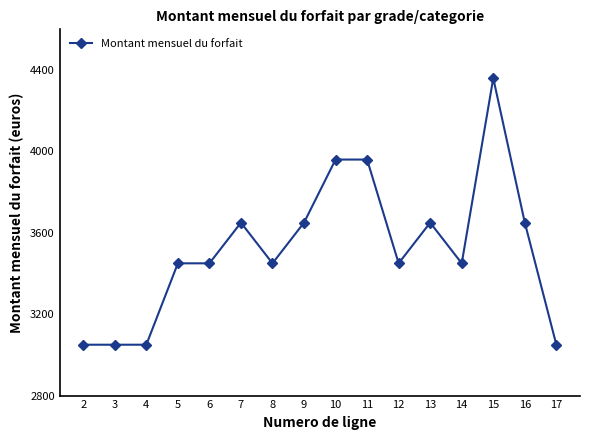

What is the approximate value at 16, to the nearest 10?

3650